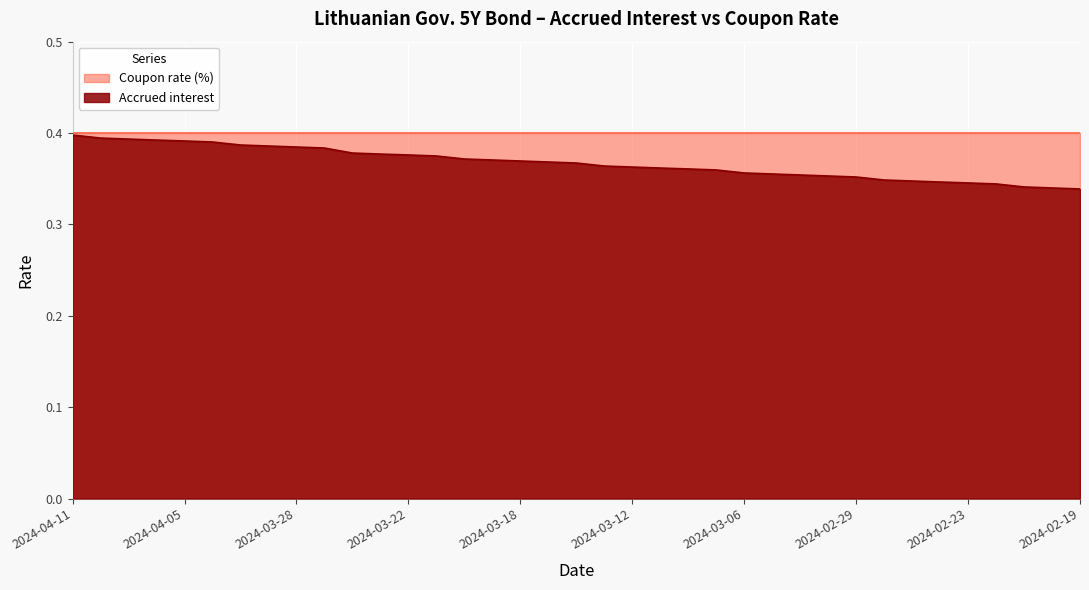

Reading left to right, list all the values displayed in this chart.

0.4	0.4	0.4	0.4	0.4	0.4	0.4	0.4	0.4	0.4	0.4	0.4	0.4	0.4	0.4	0.4	0.4	0.4	0.4	0.4	0.4	0.4	0.4	0.4	0.4	0.4	0.4	0.4	0.4	0.3	0.3	0.3	0.3	0.3	0.3	0.3	0.3